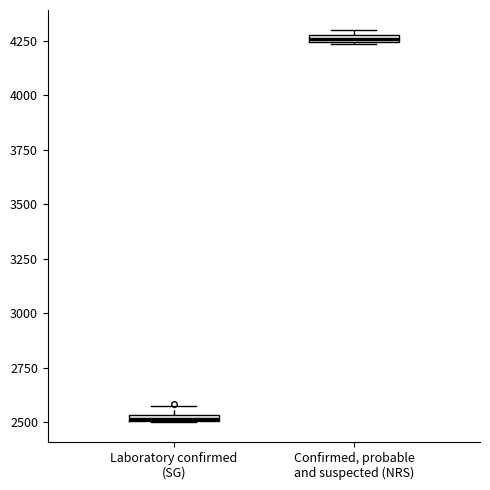

Where is the lower edge of the box for Laboratory confirmed (SG) on the y-axis? The values are not printed on the chart, so give them approximately, as read against the axis.

2500